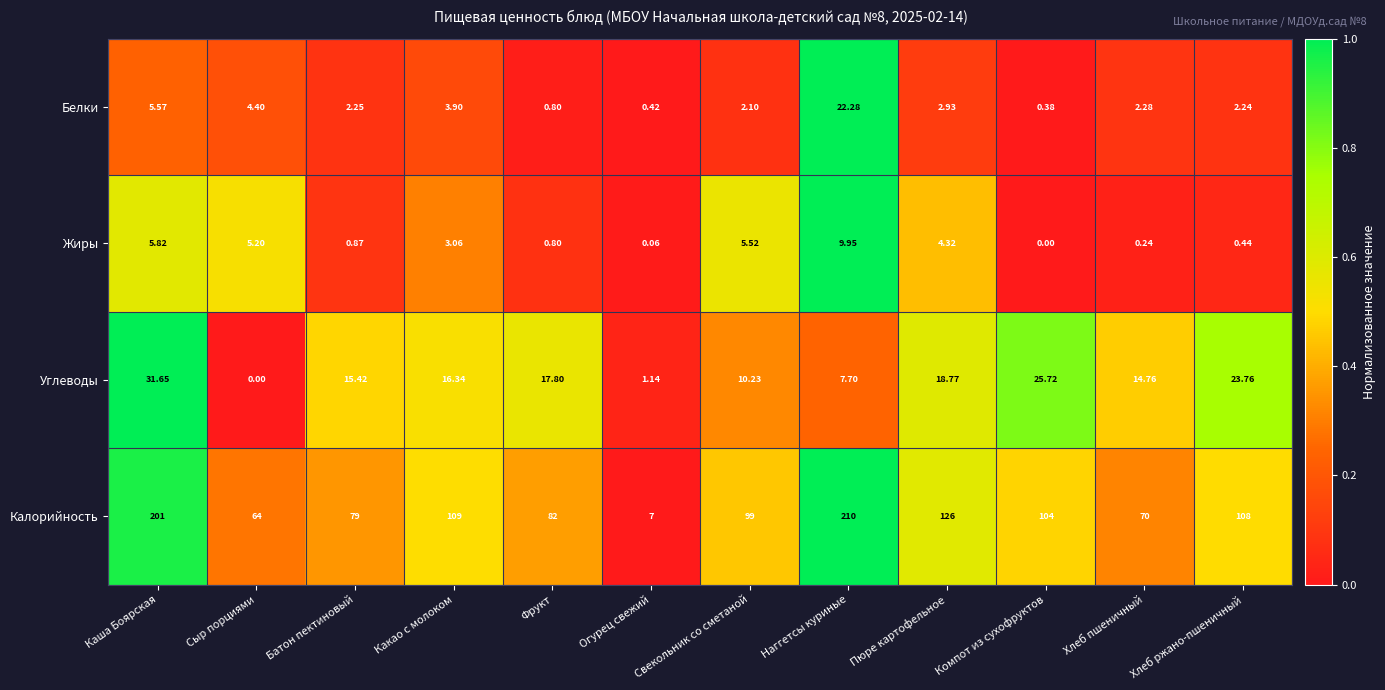

At which label does Жиры reach its minimum?

Компот из сухофруктов